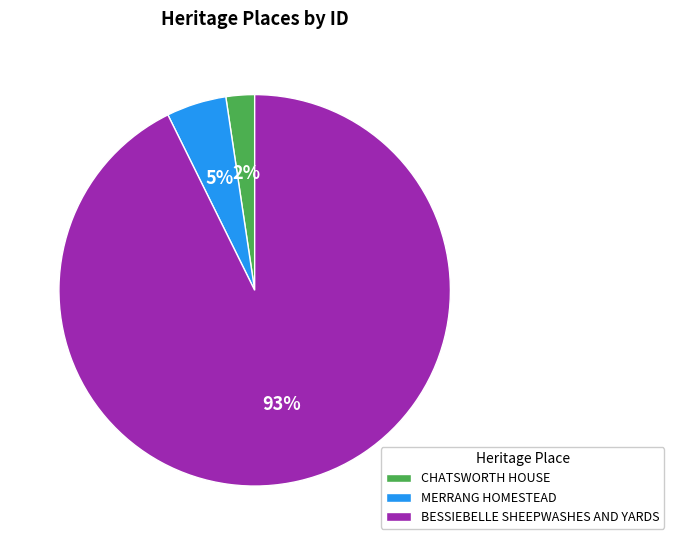

True or false: MERRANG HOMESTEAD accounts for 5% of the total.

True